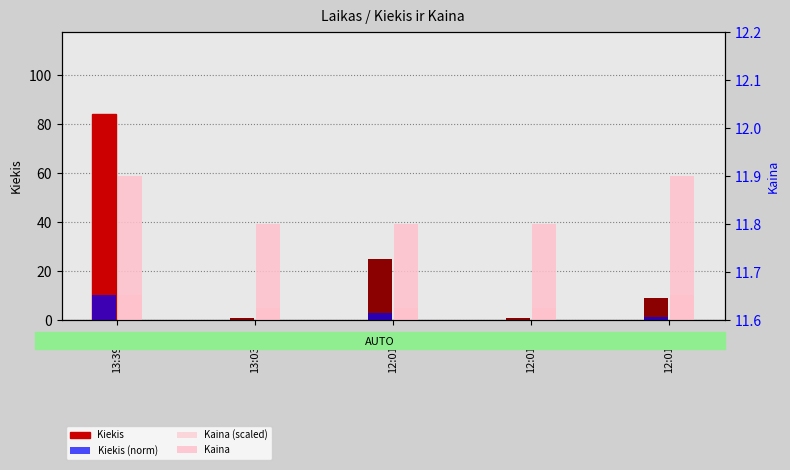

At which category is the sum across all series the highest?

13:39:47